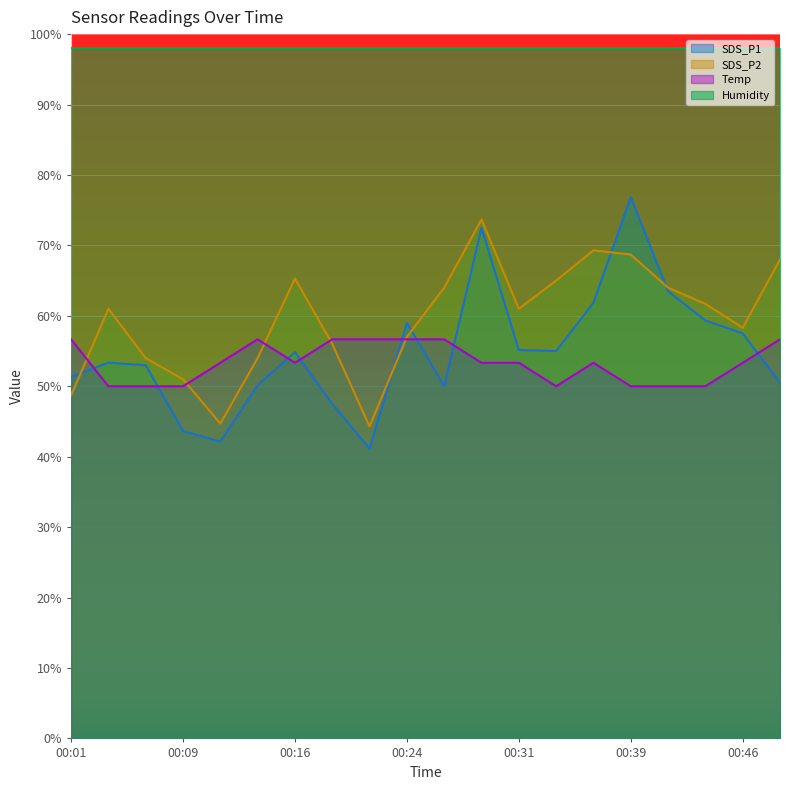

Between which two adjacent categories do SDS_P1 and SDS_P2 first intersect?

00:01 and 00:04